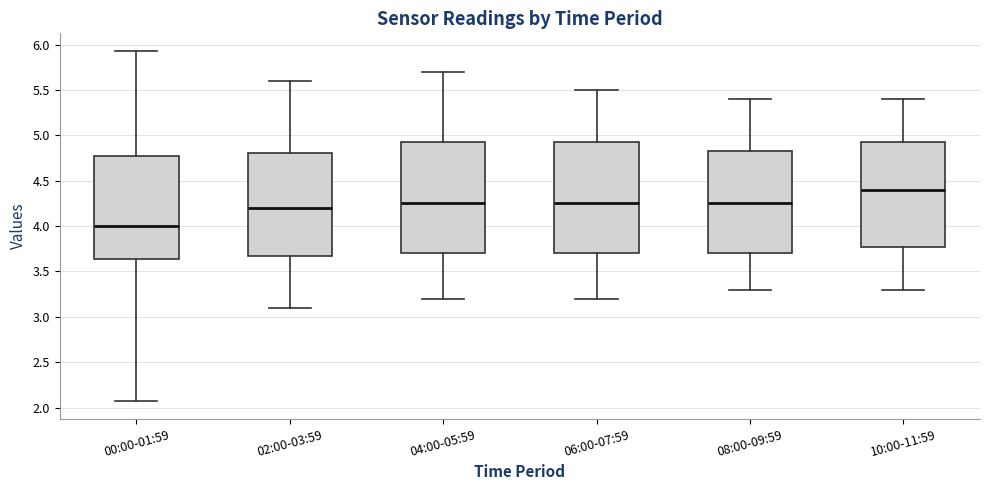

Reading left to right, read every box against the y-axis: the position of its median line, the range the box covers, and the ends of its whiskers. The values are not printed on the chart, so give them approximately, as read against the axis.

00:00-01:59: median 4.00, box 3.65 to 4.75, whiskers 2.05 to 5.95
02:00-03:59: median 4.20, box 3.70 to 4.80, whiskers 3.10 to 5.60
04:00-05:59: median 4.25, box 3.70 to 4.95, whiskers 3.20 to 5.70
06:00-07:59: median 4.25, box 3.70 to 4.95, whiskers 3.20 to 5.50
08:00-09:59: median 4.25, box 3.70 to 4.85, whiskers 3.30 to 5.40
10:00-11:59: median 4.40, box 3.80 to 4.95, whiskers 3.30 to 5.40